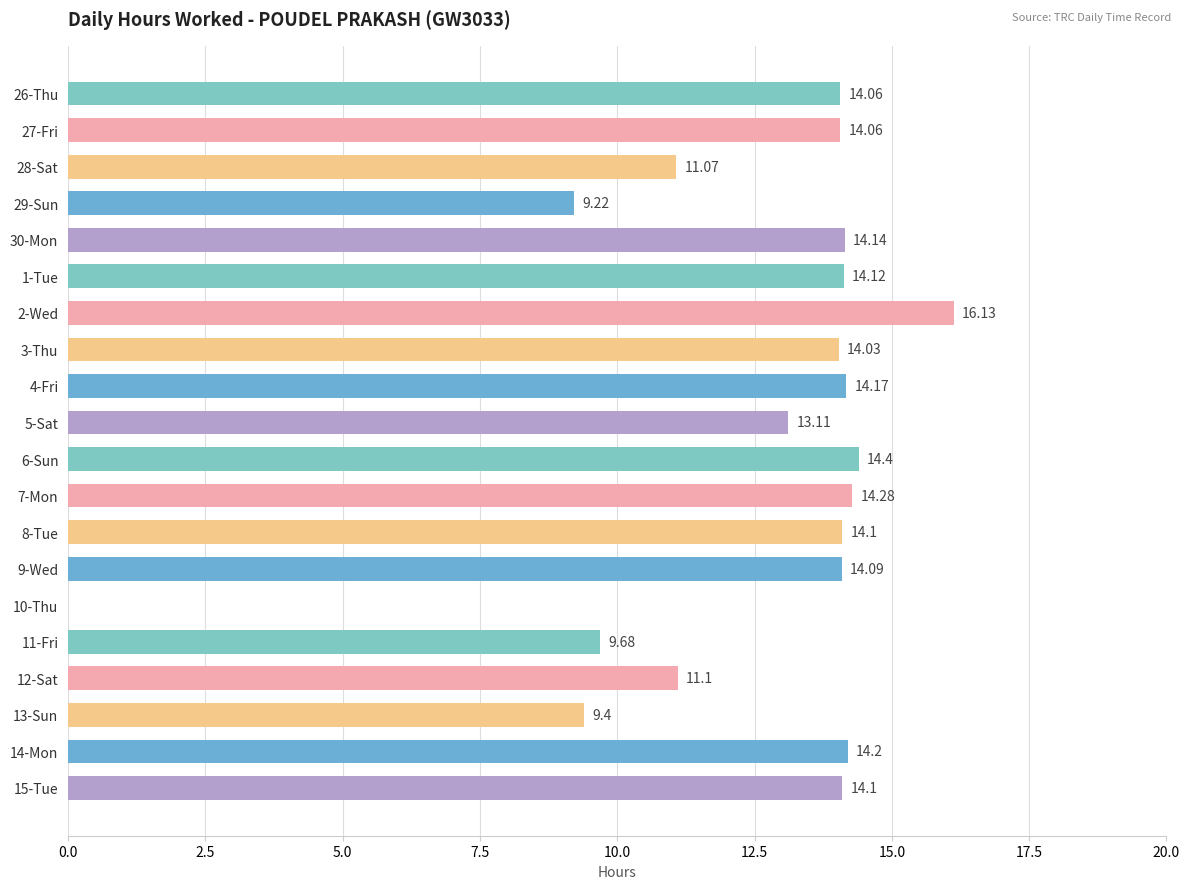

What is the sum of the values at 9-Wed and 10-Thu?

14.1